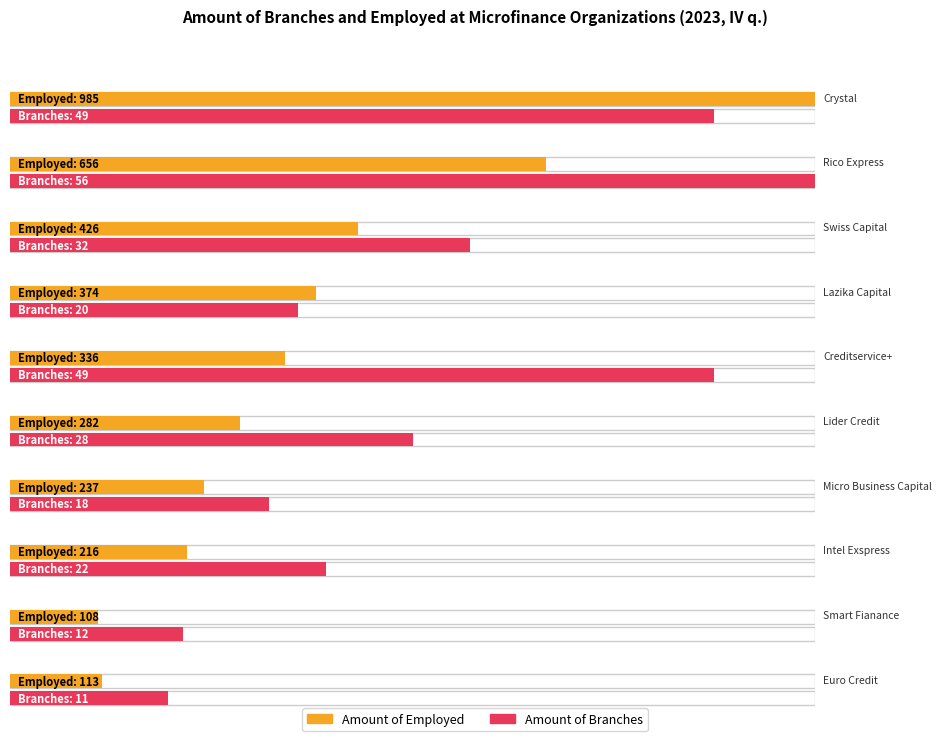

Which series has the largest total across all categories?

Amount of Employed